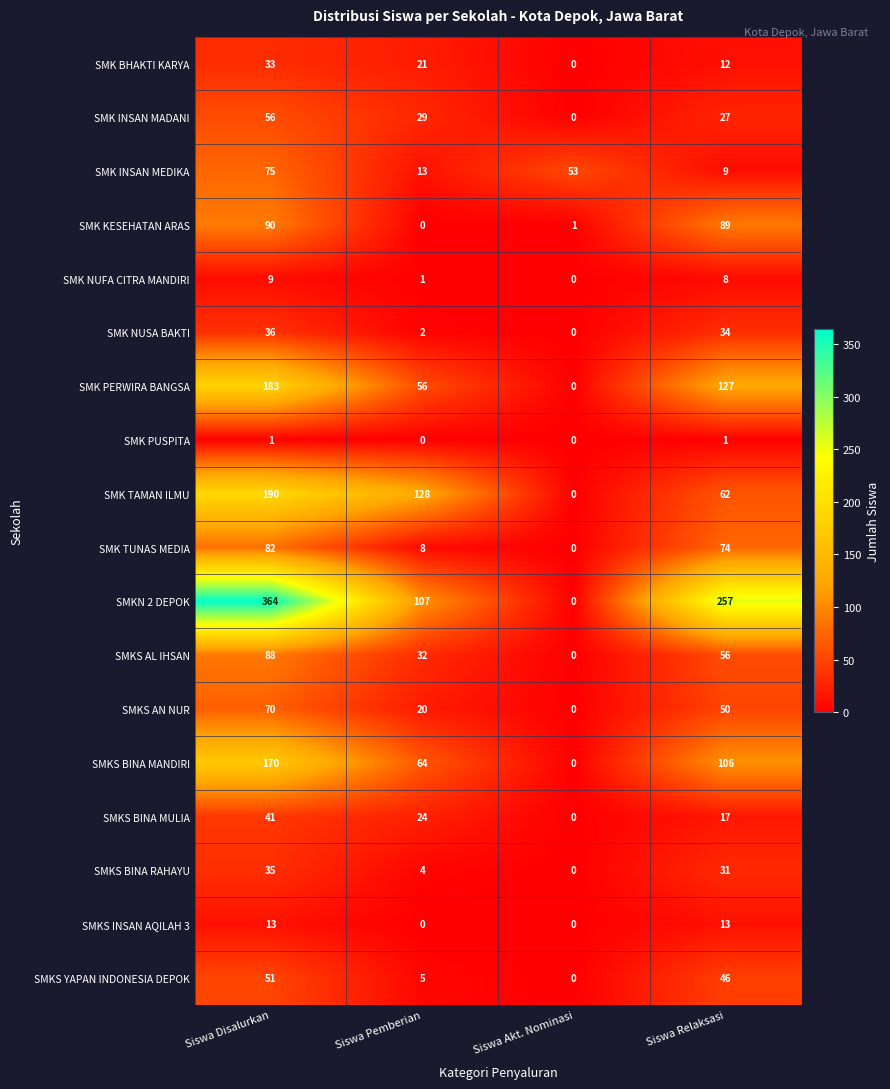

True or false: SMKS YAPAN INDONESIA DEPOK has a value of 35 at Siswa Akt. Nominasi.

False